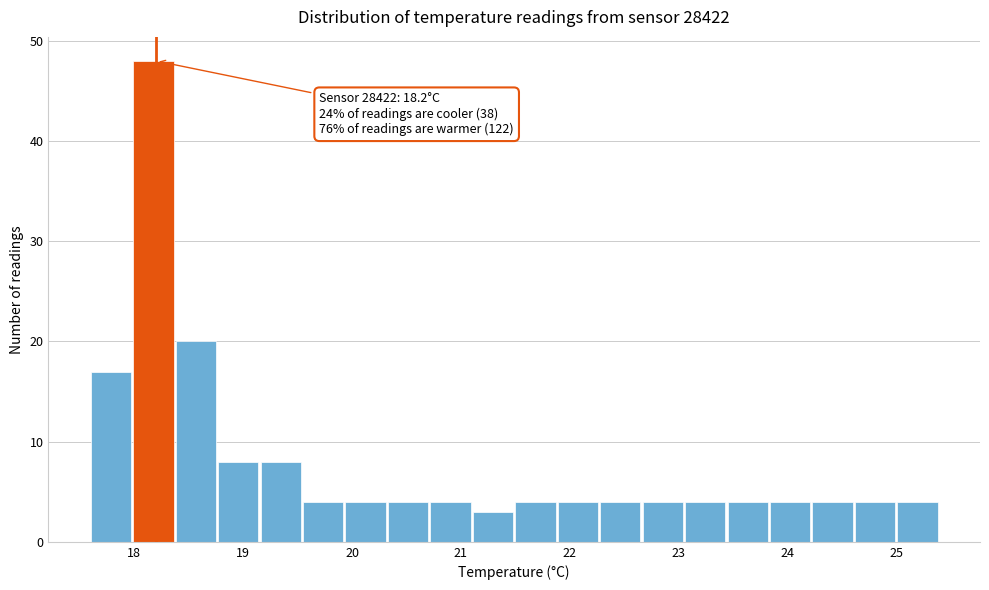

Around what value on the x-axis is the tallest bar? Give the approximate position of its centre, as read against the axis.

18.2